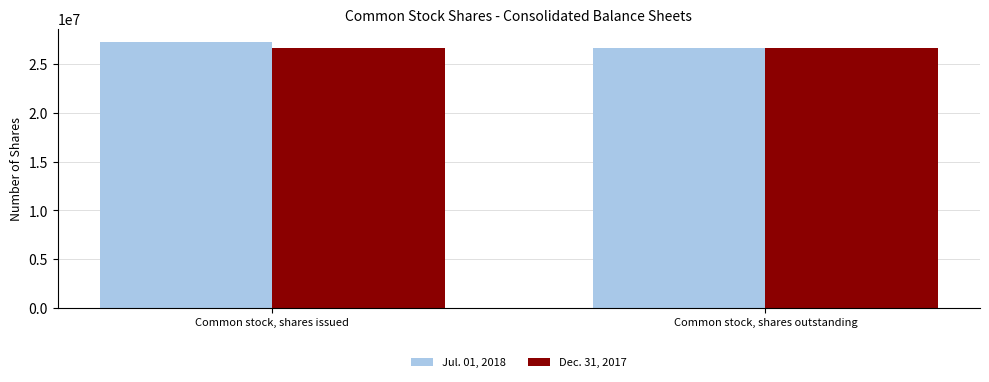

How many distinct data groups are displayed?

2